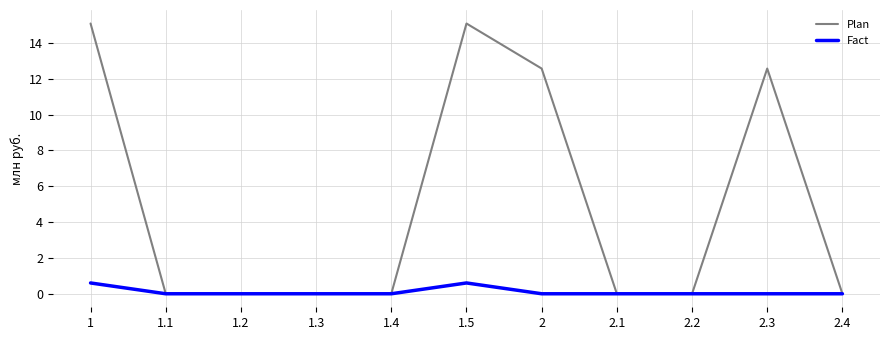

Is this an area chart (filled region under the line)?

No